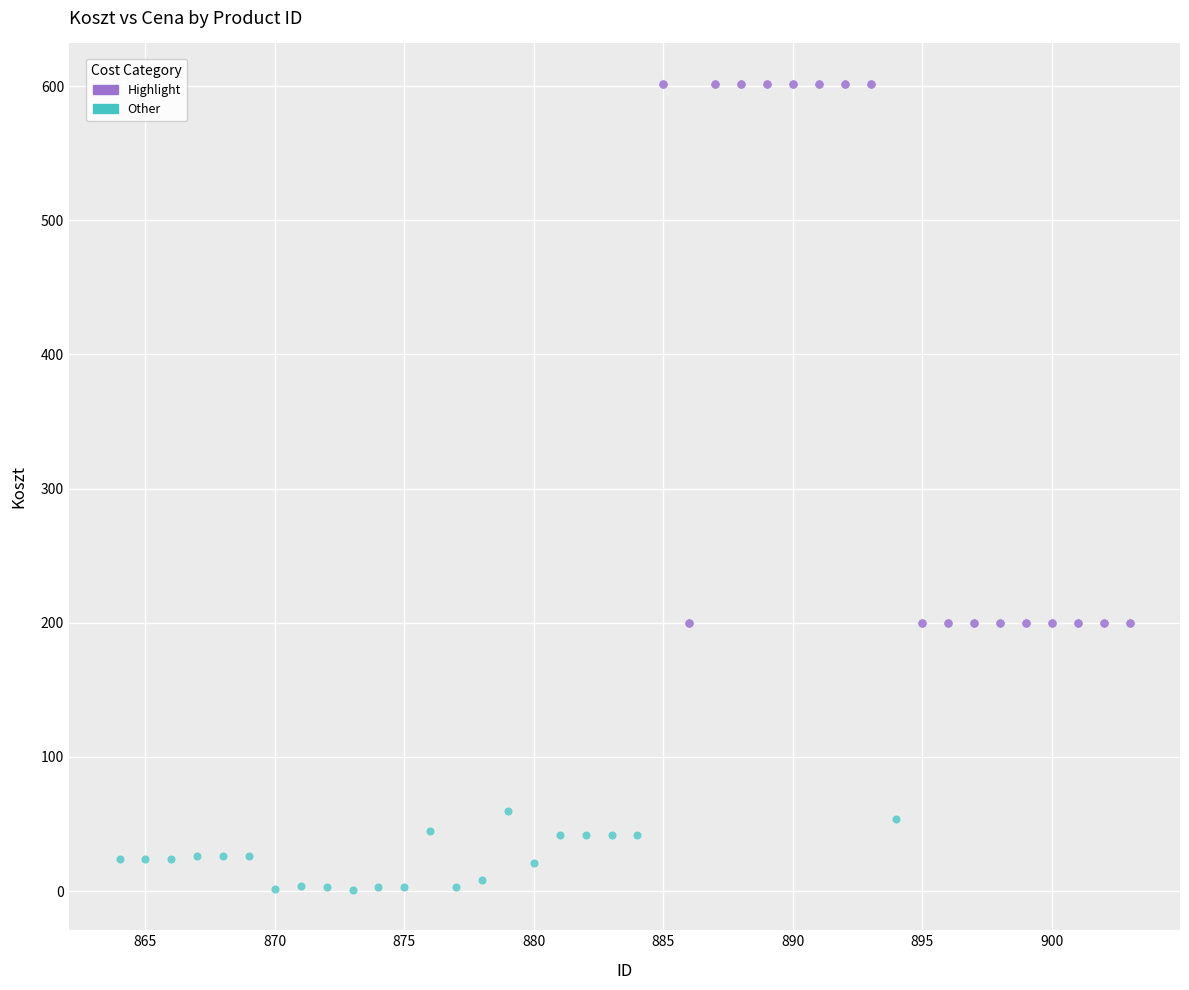

Which series contains the lowest Y value?

Other